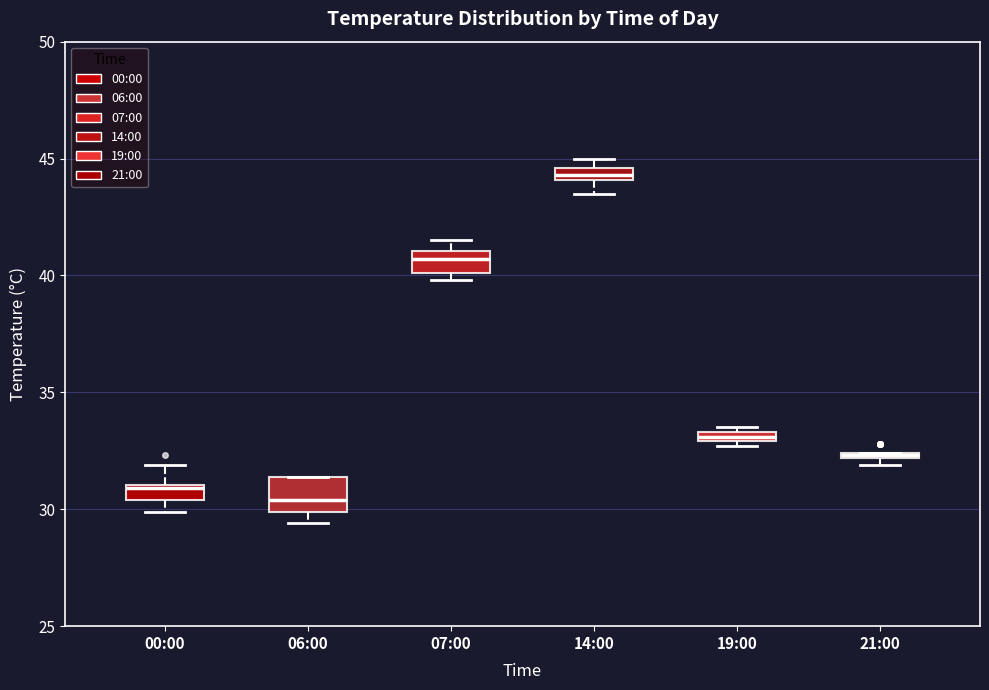

Which box's median line is the lowest?

06:00